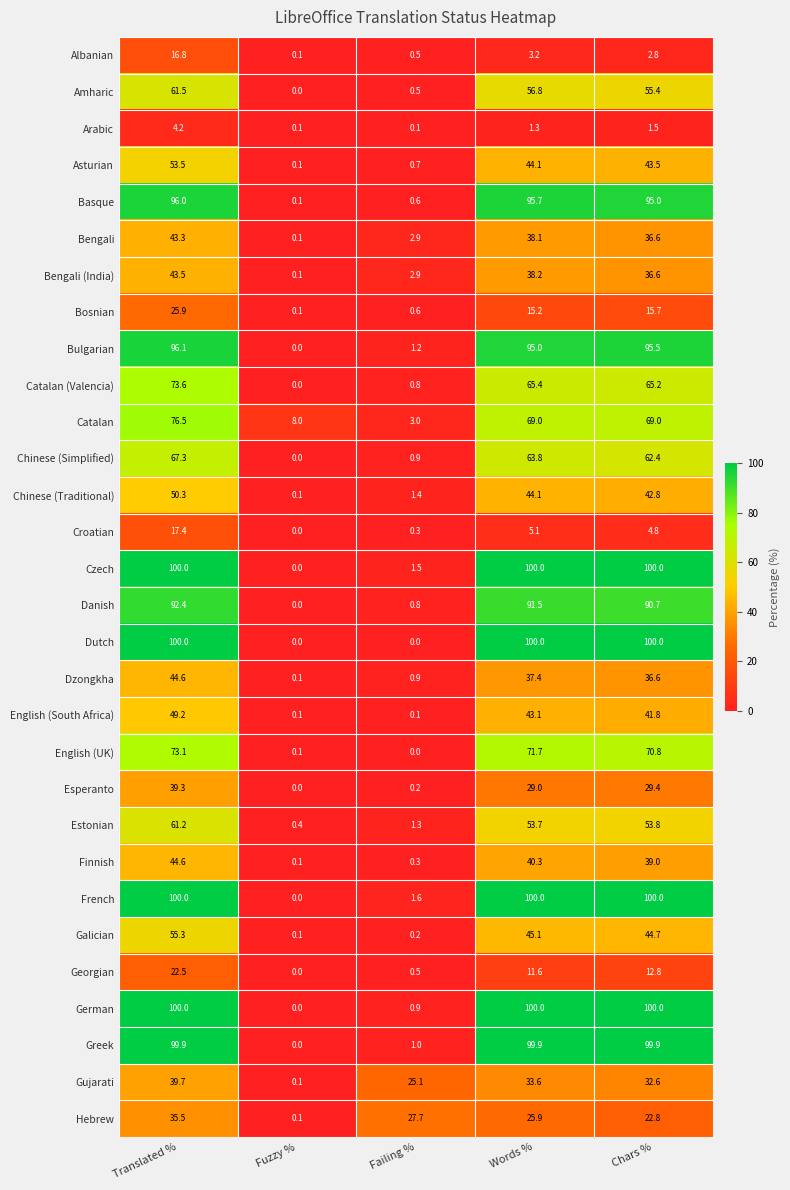

Is the value of Albanian at Words % greater than the value of Gujarati at Words %?

No